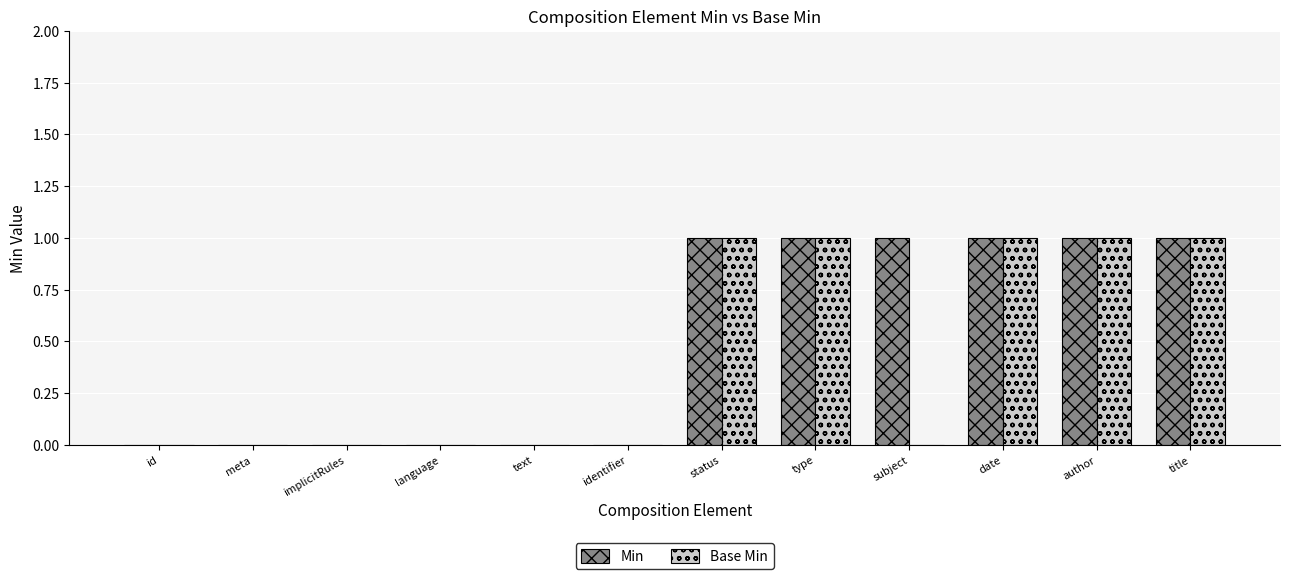

The Min series shows 1 at title. True or false?

True